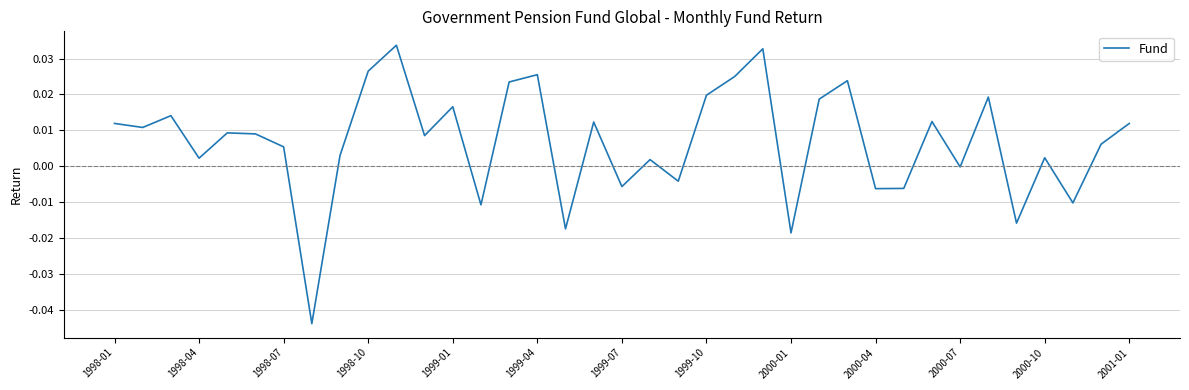

Does the chart have visible grid lines?

Yes